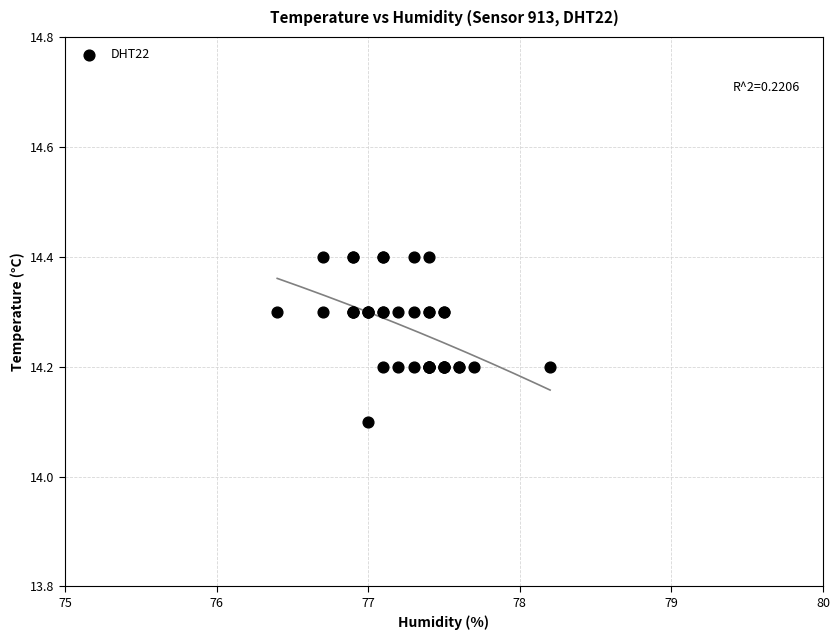

What Y value in the scatter plot is closest to 14?

14.1